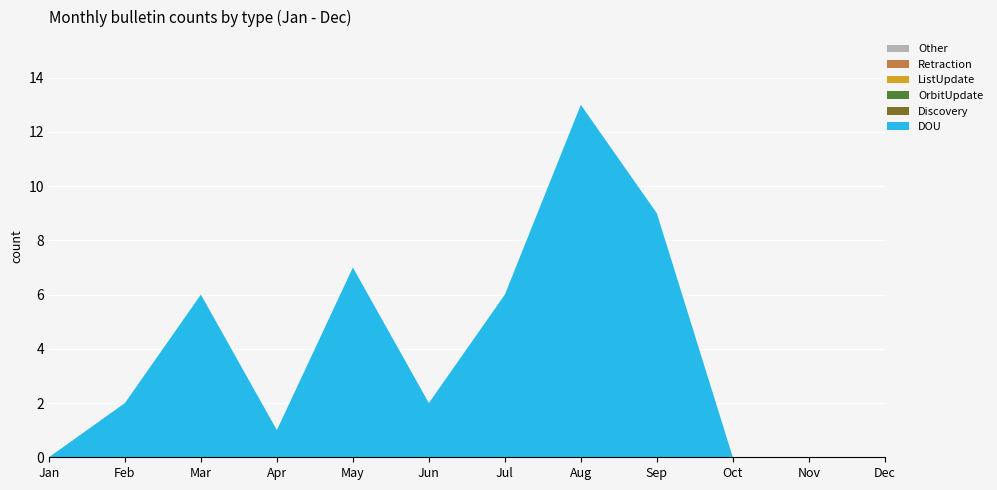

Reading right to left, transcribe all the data shown in this chart.

DOU: 0	0	0	9	13	6	2	7	1	6	2	0
Discovery: 0	0	0	0	0	0	0	0	0	0	0	0
OrbitUpdate: 0	0	0	0	0	0	0	0	0	0	0	0
ListUpdate: 0	0	0	0	0	0	0	0	0	0	0	0
Retraction: 0	0	0	0	0	0	0	0	0	0	0	0
Other: 0	0	0	0	0	0	0	0	0	0	0	0